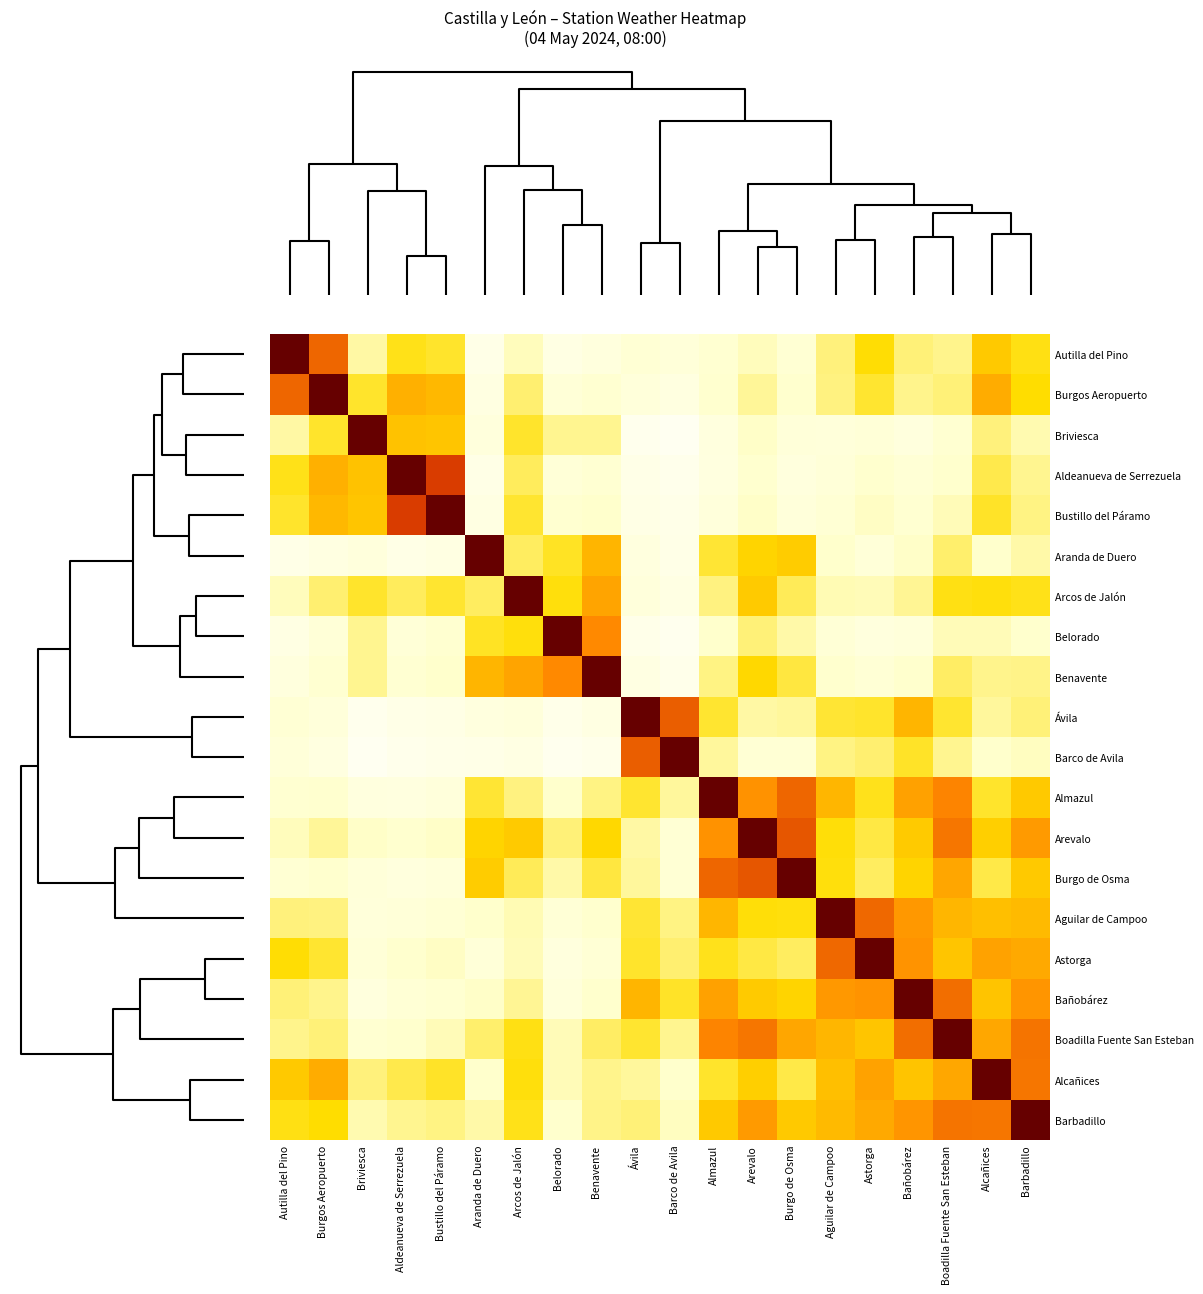

Reading left to right, what are all the values shown in this chart?

Autilla del Pino: Autilla del Pino=1.0	Burgos Aeropuerto=0.7	Briviesca=0.2	Aldeanueva de Serrezuela=0.4	Bustillo del Páramo=0.4	Aranda de Duero=0.1	Arcos de Jalón=0.2	Belorado=0.1	Benavente=0.1	Ávila=0.2	Barco de Avila=0.1	Almazul=0.2	Arevalo=0.2	Burgo de Osma=0.2	Aguilar de Campoo=0.3	Astorga=0.4	Bañobárez=0.3	Boadilla Fuente San Esteban=0.3	Alcañices=0.4	Barbadillo=0.4
Burgos Aeropuerto: Autilla del Pino=0.7	Burgos Aeropuerto=1.0	Briviesca=0.4	Aldeanueva de Serrezuela=0.5	Bustillo del Páramo=0.5	Aranda de Duero=0.1	Arcos de Jalón=0.3	Belorado=0.2	Benavente=0.2	Ávila=0.1	Barco de Avila=0.1	Almazul=0.2	Arevalo=0.3	Burgo de Osma=0.2	Aguilar de Campoo=0.3	Astorga=0.4	Bañobárez=0.3	Boadilla Fuente San Esteban=0.3	Alcañices=0.5	Barbadillo=0.4
Briviesca: Autilla del Pino=0.2	Burgos Aeropuerto=0.4	Briviesca=1.0	Aldeanueva de Serrezuela=0.5	Bustillo del Páramo=0.5	Aranda de Duero=0.1	Arcos de Jalón=0.4	Belorado=0.3	Benavente=0.3	Ávila=0.1	Barco de Avila=0.1	Almazul=0.1	Arevalo=0.2	Burgo de Osma=0.2	Aguilar de Campoo=0.1	Astorga=0.2	Bañobárez=0.1	Boadilla Fuente San Esteban=0.2	Alcañices=0.3	Barbadillo=0.2
Aldeanueva de Serrezuela: Autilla del Pino=0.4	Burgos Aeropuerto=0.5	Briviesca=0.5	Aldeanueva de Serrezuela=1.0	Bustillo del Páramo=0.7	Aranda de Duero=0.1	Arcos de Jalón=0.3	Belorado=0.2	Benavente=0.2	Ávila=0.1	Barco de Avila=0.1	Almazul=0.1	Arevalo=0.2	Burgo de Osma=0.1	Aguilar de Campoo=0.2	Astorga=0.2	Bañobárez=0.2	Boadilla Fuente San Esteban=0.2	Alcañices=0.3	Barbadillo=0.3
Bustillo del Páramo: Autilla del Pino=0.4	Burgos Aeropuerto=0.5	Briviesca=0.5	Aldeanueva de Serrezuela=0.7	Bustillo del Páramo=1.0	Aranda de Duero=0.1	Arcos de Jalón=0.4	Belorado=0.2	Benavente=0.2	Ávila=0.1	Barco de Avila=0.1	Almazul=0.1	Arevalo=0.2	Burgo de Osma=0.1	Aguilar de Campoo=0.2	Astorga=0.2	Bañobárez=0.2	Boadilla Fuente San Esteban=0.2	Alcañices=0.4	Barbadillo=0.3
Aranda de Duero: Autilla del Pino=0.1	Burgos Aeropuerto=0.1	Briviesca=0.1	Aldeanueva de Serrezuela=0.1	Bustillo del Páramo=0.1	Aranda de Duero=1.0	Arcos de Jalón=0.3	Belorado=0.4	Benavente=0.5	Ávila=0.1	Barco de Avila=0.1	Almazul=0.3	Arevalo=0.4	Burgo de Osma=0.4	Aguilar de Campoo=0.2	Astorga=0.2	Bañobárez=0.2	Boadilla Fuente San Esteban=0.3	Alcañices=0.2	Barbadillo=0.2
Arcos de Jalón: Autilla del Pino=0.2	Burgos Aeropuerto=0.3	Briviesca=0.4	Aldeanueva de Serrezuela=0.3	Bustillo del Páramo=0.4	Aranda de Duero=0.3	Arcos de Jalón=1.0	Belorado=0.4	Benavente=0.5	Ávila=0.1	Barco de Avila=0.1	Almazul=0.3	Arevalo=0.4	Burgo de Osma=0.3	Aguilar de Campoo=0.2	Astorga=0.2	Bañobárez=0.3	Boadilla Fuente San Esteban=0.4	Alcañices=0.4	Barbadillo=0.4
Belorado: Autilla del Pino=0.1	Burgos Aeropuerto=0.2	Briviesca=0.3	Aldeanueva de Serrezuela=0.2	Bustillo del Páramo=0.2	Aranda de Duero=0.4	Arcos de Jalón=0.4	Belorado=1.0	Benavente=0.6	Ávila=0.1	Barco de Avila=0.1	Almazul=0.2	Arevalo=0.3	Burgo de Osma=0.2	Aguilar de Campoo=0.2	Astorga=0.1	Bañobárez=0.1	Boadilla Fuente San Esteban=0.2	Alcañices=0.2	Barbadillo=0.2
Benavente: Autilla del Pino=0.1	Burgos Aeropuerto=0.2	Briviesca=0.3	Aldeanueva de Serrezuela=0.2	Bustillo del Páramo=0.2	Aranda de Duero=0.5	Arcos de Jalón=0.5	Belorado=0.6	Benavente=1.0	Ávila=0.1	Barco de Avila=0.1	Almazul=0.3	Arevalo=0.4	Burgo de Osma=0.3	Aguilar de Campoo=0.2	Astorga=0.2	Bañobárez=0.2	Boadilla Fuente San Esteban=0.3	Alcañices=0.3	Barbadillo=0.3
Ávila: Autilla del Pino=0.2	Burgos Aeropuerto=0.1	Briviesca=0.1	Aldeanueva de Serrezuela=0.1	Bustillo del Páramo=0.1	Aranda de Duero=0.1	Arcos de Jalón=0.1	Belorado=0.1	Benavente=0.1	Ávila=1.0	Barco de Avila=0.7	Almazul=0.4	Arevalo=0.2	Burgo de Osma=0.2	Aguilar de Campoo=0.4	Astorga=0.4	Bañobárez=0.5	Boadilla Fuente San Esteban=0.4	Alcañices=0.2	Barbadillo=0.3
Barco de Avila: Autilla del Pino=0.1	Burgos Aeropuerto=0.1	Briviesca=0.1	Aldeanueva de Serrezuela=0.1	Bustillo del Páramo=0.1	Aranda de Duero=0.1	Arcos de Jalón=0.1	Belorado=0.1	Benavente=0.1	Ávila=0.7	Barco de Avila=1.0	Almazul=0.2	Arevalo=0.2	Burgo de Osma=0.2	Aguilar de Campoo=0.3	Astorga=0.3	Bañobárez=0.4	Boadilla Fuente San Esteban=0.3	Alcañices=0.2	Barbadillo=0.2
Almazul: Autilla del Pino=0.2	Burgos Aeropuerto=0.2	Briviesca=0.1	Aldeanueva de Serrezuela=0.1	Bustillo del Páramo=0.1	Aranda de Duero=0.3	Arcos de Jalón=0.3	Belorado=0.2	Benavente=0.3	Ávila=0.4	Barco de Avila=0.2	Almazul=1.0	Arevalo=0.6	Burgo de Osma=0.7	Aguilar de Campoo=0.5	Astorga=0.4	Bañobárez=0.5	Boadilla Fuente San Esteban=0.6	Alcañices=0.4	Barbadillo=0.4
Arevalo: Autilla del Pino=0.2	Burgos Aeropuerto=0.3	Briviesca=0.2	Aldeanueva de Serrezuela=0.2	Bustillo del Páramo=0.2	Aranda de Duero=0.4	Arcos de Jalón=0.4	Belorado=0.3	Benavente=0.4	Ávila=0.2	Barco de Avila=0.2	Almazul=0.6	Arevalo=1.0	Burgo de Osma=0.7	Aguilar de Campoo=0.4	Astorga=0.3	Bañobárez=0.4	Boadilla Fuente San Esteban=0.6	Alcañices=0.4	Barbadillo=0.6
Burgo de Osma: Autilla del Pino=0.2	Burgos Aeropuerto=0.2	Briviesca=0.2	Aldeanueva de Serrezuela=0.1	Bustillo del Páramo=0.1	Aranda de Duero=0.4	Arcos de Jalón=0.3	Belorado=0.2	Benavente=0.3	Ávila=0.2	Barco de Avila=0.2	Almazul=0.7	Arevalo=0.7	Burgo de Osma=1.0	Aguilar de Campoo=0.4	Astorga=0.3	Bañobárez=0.4	Boadilla Fuente San Esteban=0.5	Alcañices=0.3	Barbadillo=0.4
Aguilar de Campoo: Autilla del Pino=0.3	Burgos Aeropuerto=0.3	Briviesca=0.1	Aldeanueva de Serrezuela=0.2	Bustillo del Páramo=0.2	Aranda de Duero=0.2	Arcos de Jalón=0.2	Belorado=0.2	Benavente=0.2	Ávila=0.4	Barco de Avila=0.3	Almazul=0.5	Arevalo=0.4	Burgo de Osma=0.4	Aguilar de Campoo=1.0	Astorga=0.7	Bañobárez=0.6	Boadilla Fuente San Esteban=0.5	Alcañices=0.5	Barbadillo=0.5
Astorga: Autilla del Pino=0.4	Burgos Aeropuerto=0.4	Briviesca=0.2	Aldeanueva de Serrezuela=0.2	Bustillo del Páramo=0.2	Aranda de Duero=0.2	Arcos de Jalón=0.2	Belorado=0.1	Benavente=0.2	Ávila=0.4	Barco de Avila=0.3	Almazul=0.4	Arevalo=0.3	Burgo de Osma=0.3	Aguilar de Campoo=0.7	Astorga=1.0	Bañobárez=0.6	Boadilla Fuente San Esteban=0.5	Alcañices=0.5	Barbadillo=0.5
Bañobárez: Autilla del Pino=0.3	Burgos Aeropuerto=0.3	Briviesca=0.1	Aldeanueva de Serrezuela=0.2	Bustillo del Páramo=0.2	Aranda de Duero=0.2	Arcos de Jalón=0.3	Belorado=0.1	Benavente=0.2	Ávila=0.5	Barco de Avila=0.4	Almazul=0.5	Arevalo=0.4	Burgo de Osma=0.4	Aguilar de Campoo=0.6	Astorga=0.6	Bañobárez=1.0	Boadilla Fuente San Esteban=0.6	Alcañices=0.5	Barbadillo=0.6
Boadilla Fuente San Esteban: Autilla del Pino=0.3	Burgos Aeropuerto=0.3	Briviesca=0.2	Aldeanueva de Serrezuela=0.2	Bustillo del Páramo=0.2	Aranda de Duero=0.3	Arcos de Jalón=0.4	Belorado=0.2	Benavente=0.3	Ávila=0.4	Barco de Avila=0.3	Almazul=0.6	Arevalo=0.6	Burgo de Osma=0.5	Aguilar de Campoo=0.5	Astorga=0.5	Bañobárez=0.6	Boadilla Fuente San Esteban=1.0	Alcañices=0.5	Barbadillo=0.6
Alcañices: Autilla del Pino=0.4	Burgos Aeropuerto=0.5	Briviesca=0.3	Aldeanueva de Serrezuela=0.3	Bustillo del Páramo=0.4	Aranda de Duero=0.2	Arcos de Jalón=0.4	Belorado=0.2	Benavente=0.3	Ávila=0.2	Barco de Avila=0.2	Almazul=0.4	Arevalo=0.4	Burgo de Osma=0.3	Aguilar de Campoo=0.5	Astorga=0.5	Bañobárez=0.5	Boadilla Fuente San Esteban=0.5	Alcañices=1.0	Barbadillo=0.6
Barbadillo: Autilla del Pino=0.4	Burgos Aeropuerto=0.4	Briviesca=0.2	Aldeanueva de Serrezuela=0.3	Bustillo del Páramo=0.3	Aranda de Duero=0.2	Arcos de Jalón=0.4	Belorado=0.2	Benavente=0.3	Ávila=0.3	Barco de Avila=0.2	Almazul=0.4	Arevalo=0.6	Burgo de Osma=0.4	Aguilar de Campoo=0.5	Astorga=0.5	Bañobárez=0.6	Boadilla Fuente San Esteban=0.6	Alcañices=0.6	Barbadillo=1.0